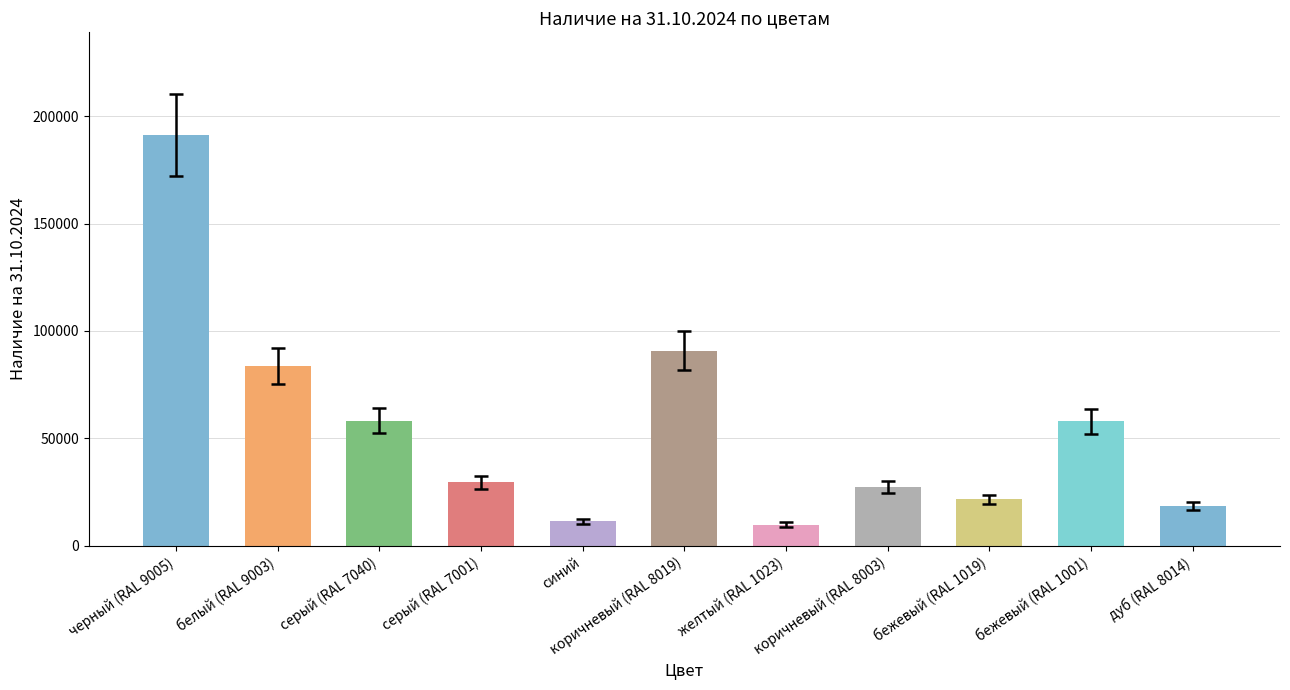

What is the approximate value at черный (RAL 9005)?

191145